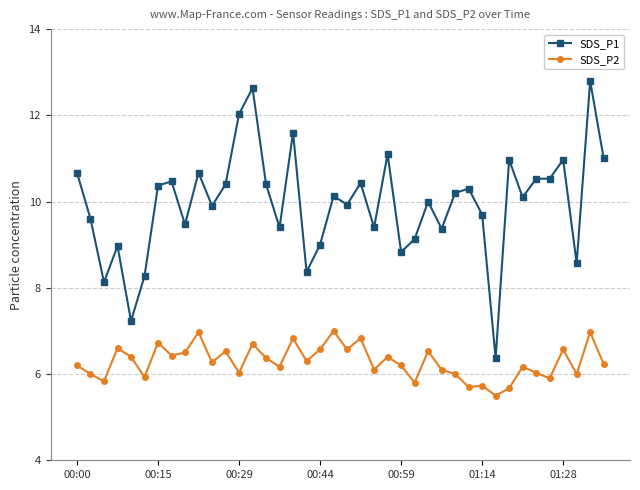

Rank the series by their maximum value, from highest to lowest.

SDS_P1, SDS_P2